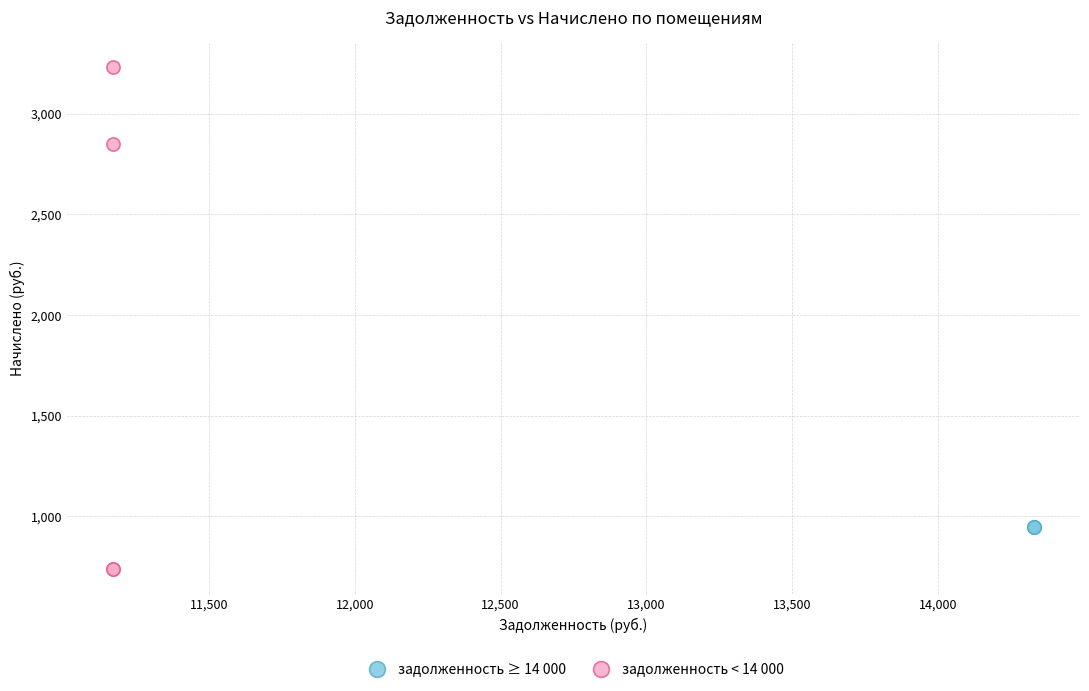

What are all the series names shown in the legend?

задолженность ≥ 14 000, задолженность < 14 000